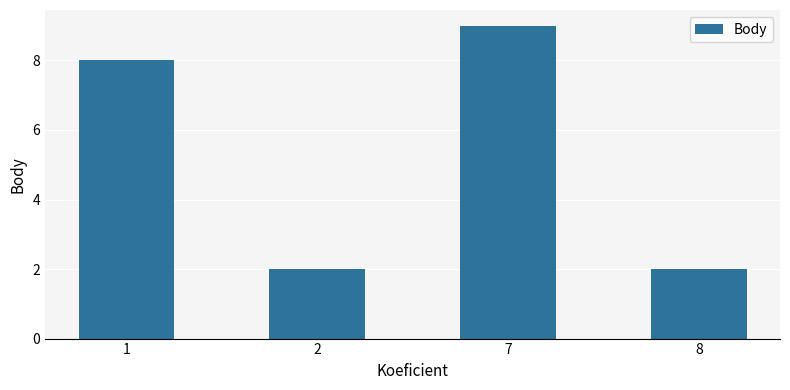

What is the ratio of the value at 2 to the value at 7?

0.2